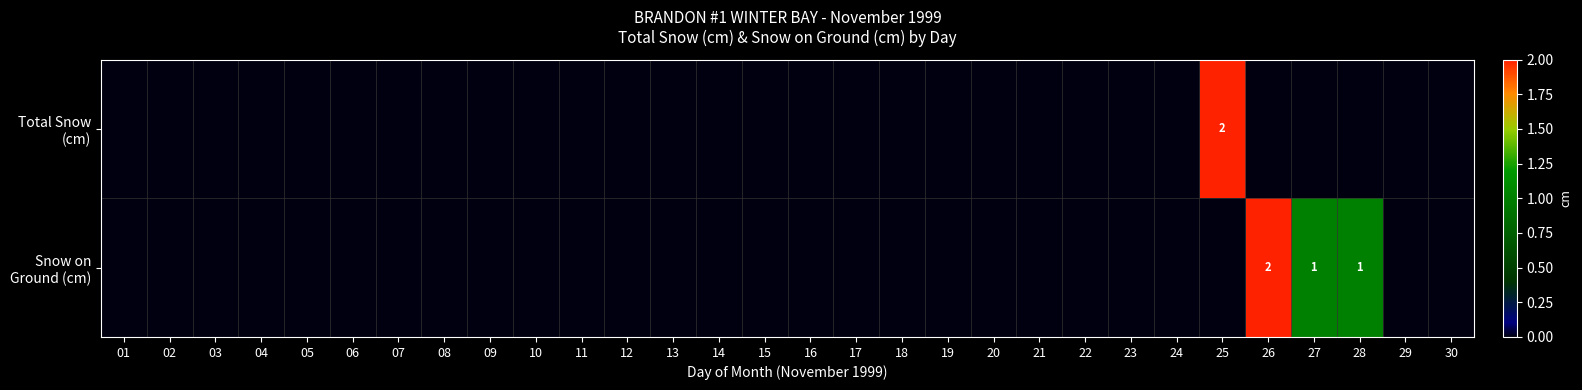

How many values in the Total Snow (cm) series exceed 0?

1